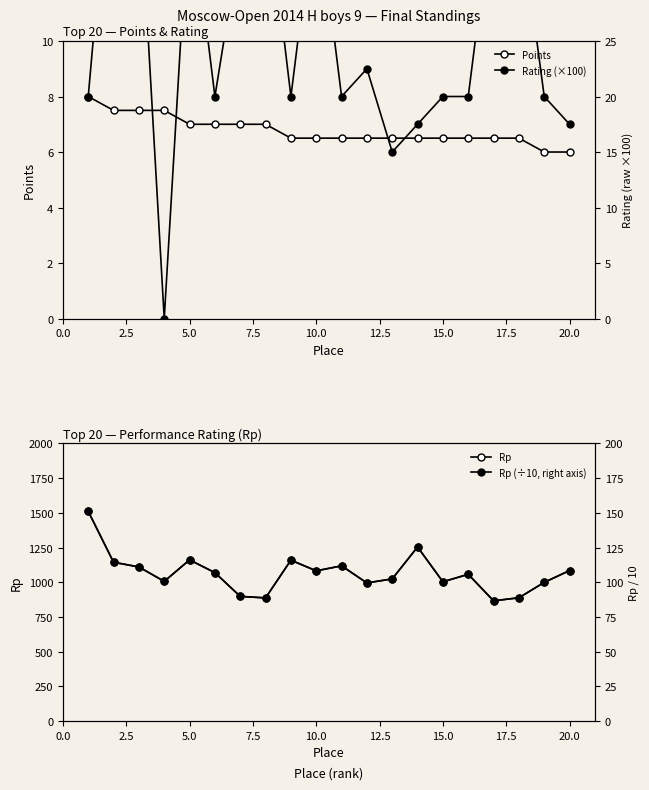

What are all the series names shown in the legend?

Points, Rating (×100), Rp, Rp (×10)